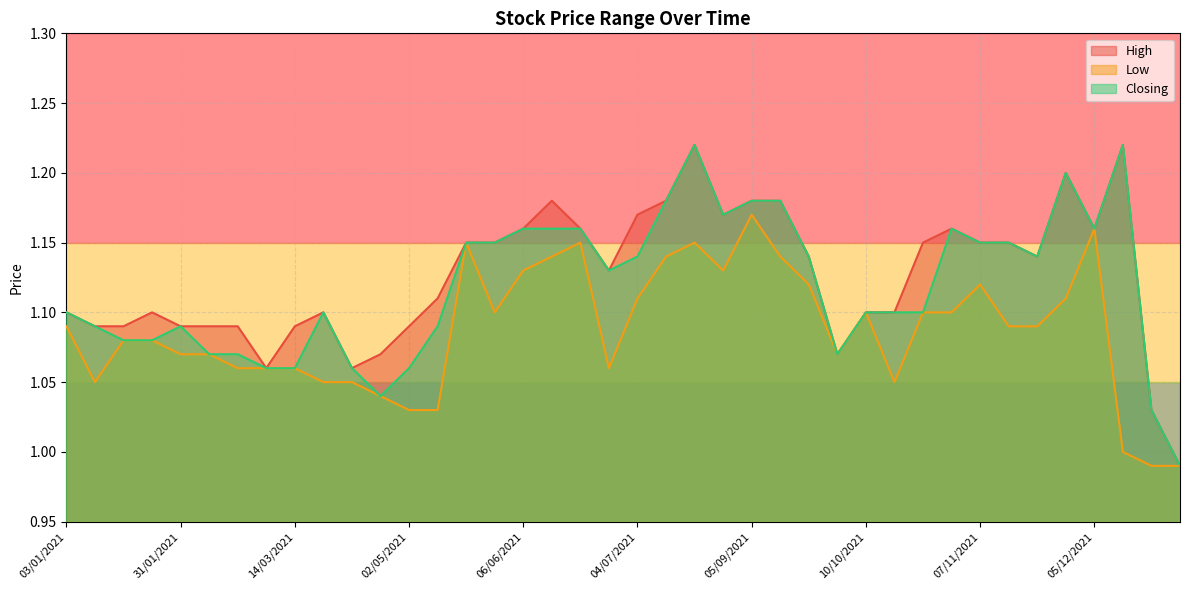

Between 16/05/2021 and 24/10/2021, which series saw the biggest shift?

Low